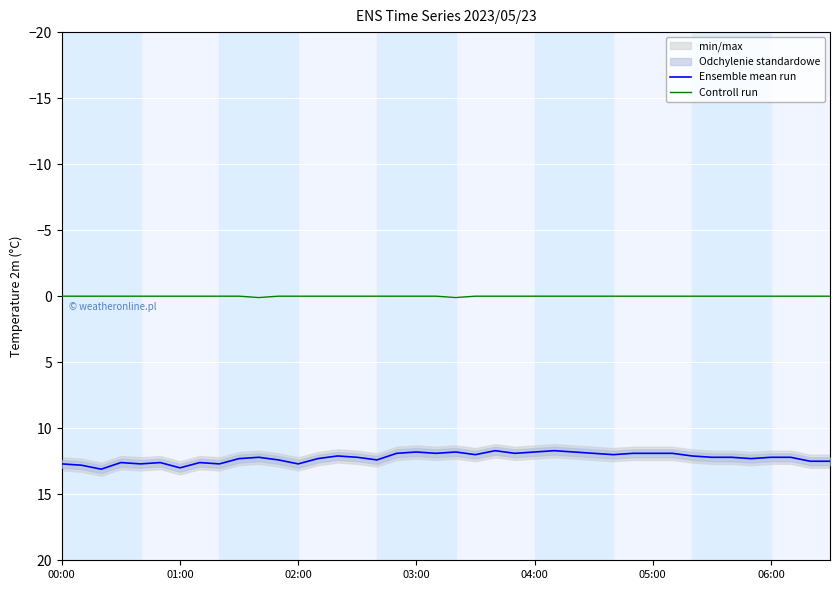

What is the minimum value for Ensemble mean run?

11.7